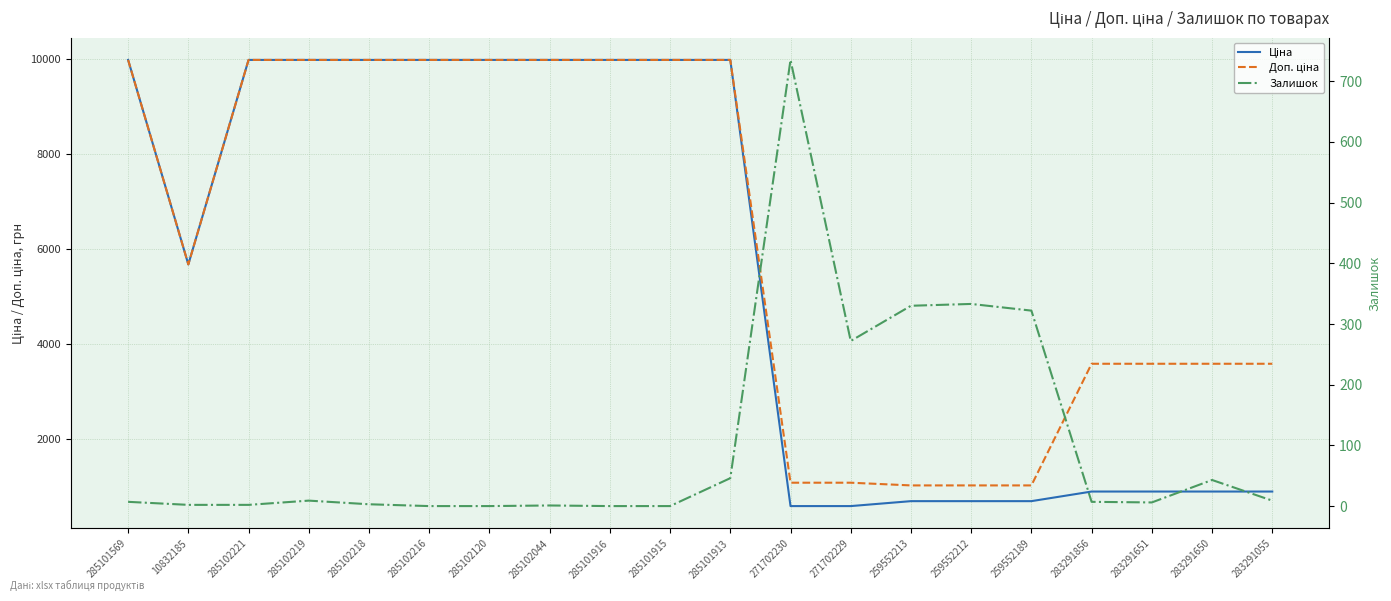

What is the lowest value of the Доп. ціна series?

1024.6